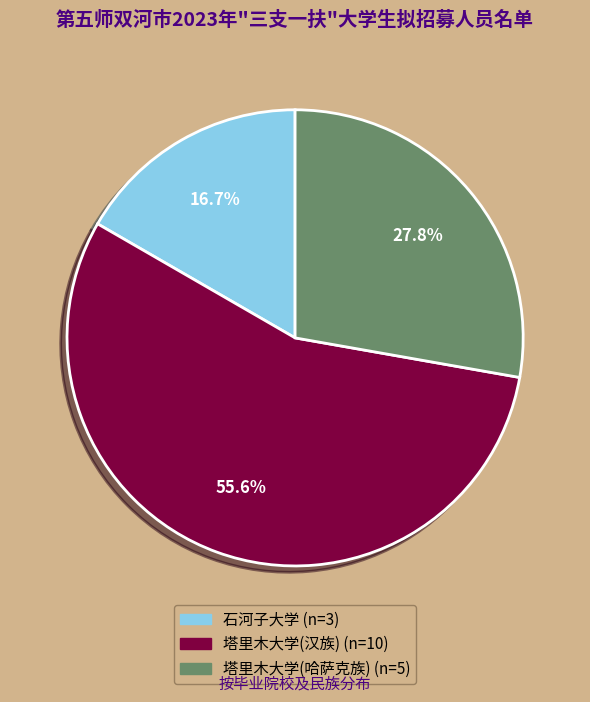

Rank the categories by value from highest to lowest.

塔里木大学(汉族), 塔里木大学(哈萨克族), 石河子大学